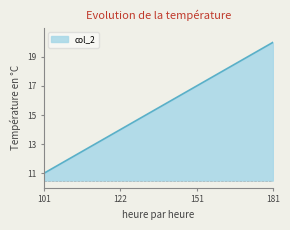

What is the sum of the values at 103 and 101?

23